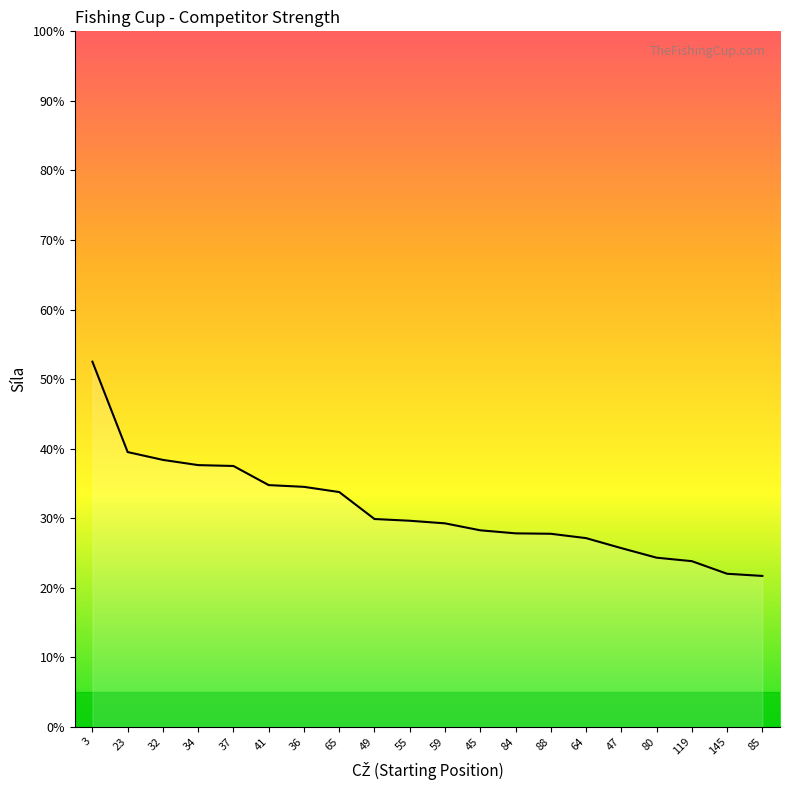

What is the maximum value shown in the chart?

52.5